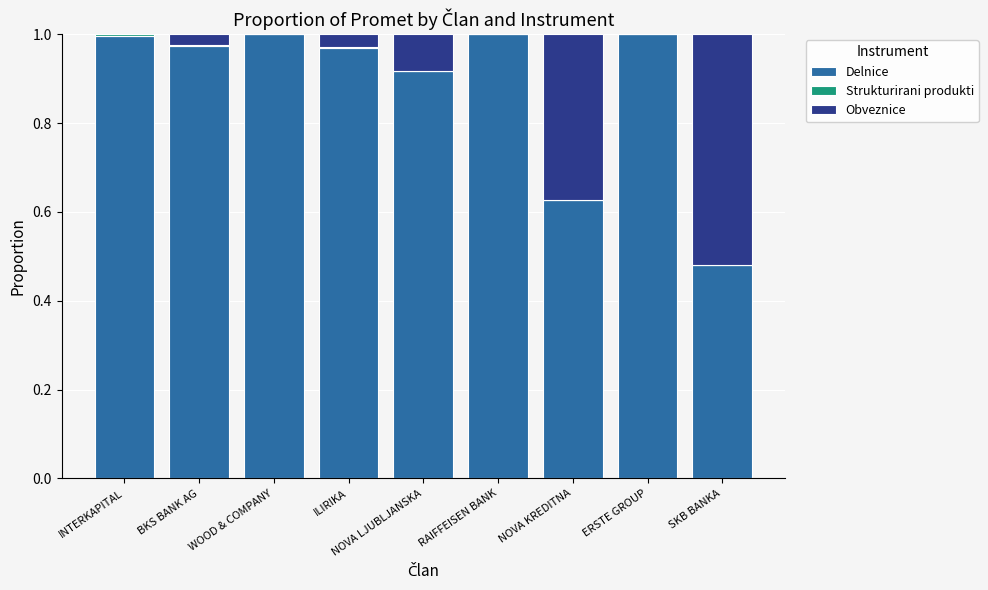

True or false: Delnice has a value of 1.0 at RAIFFEISEN BANK.

True